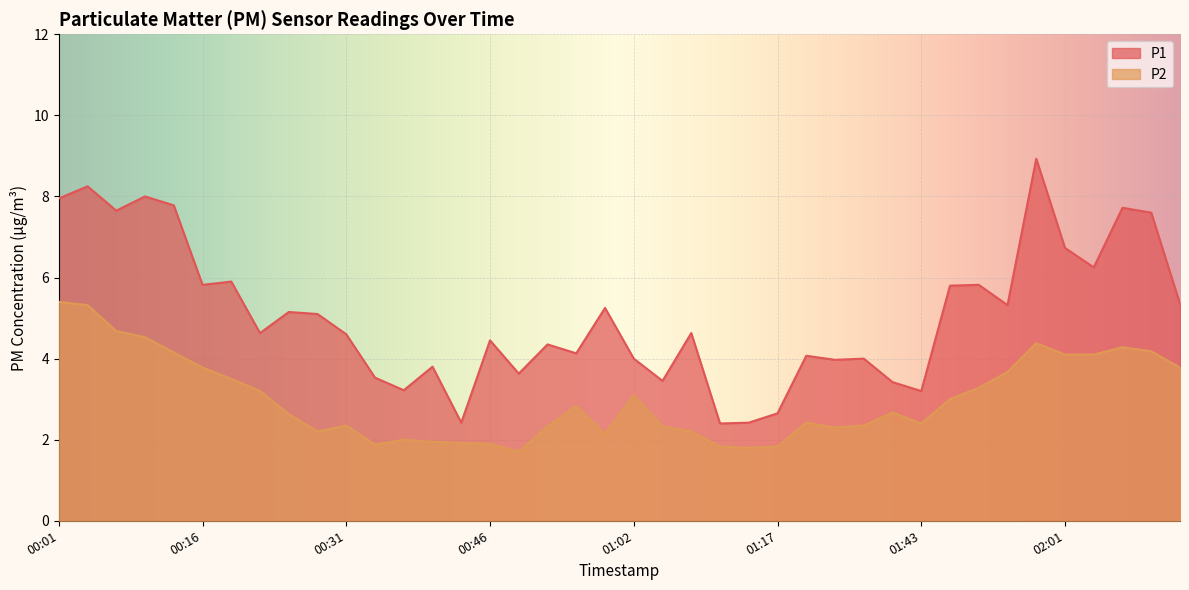

Between 00:37 and 01:40, which series saw the biggest shift?

P2